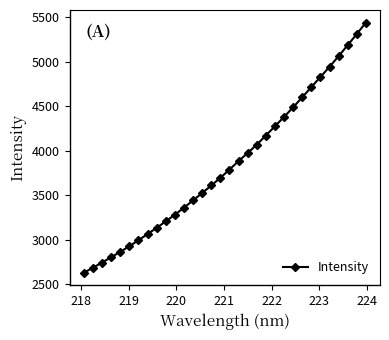

What is the minimum value shown in the chart?

2628.6